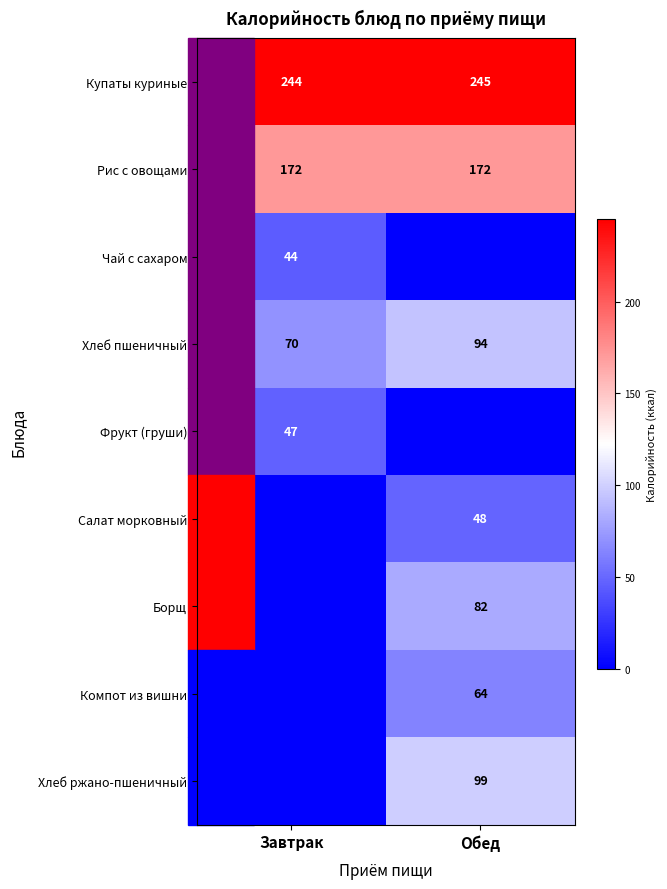

Read the Рис с овощами value at Обед.

172